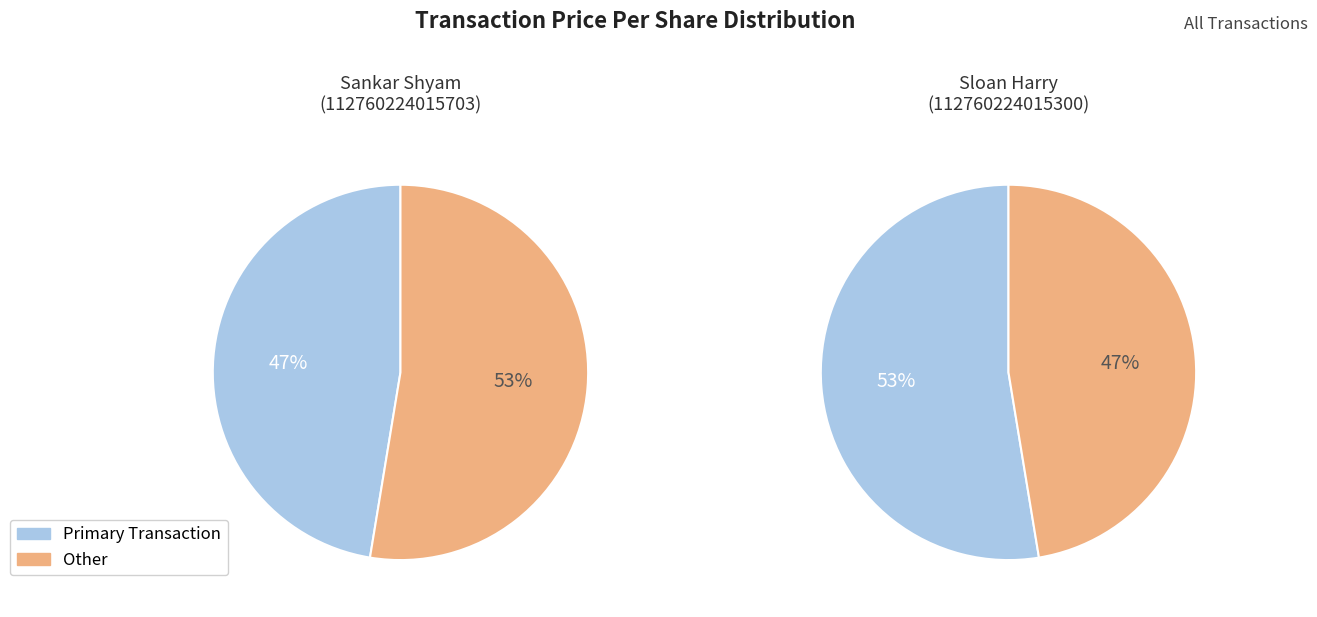

Do 112760224015703 and 112760224015300 together represent more than half of the pie?

Yes